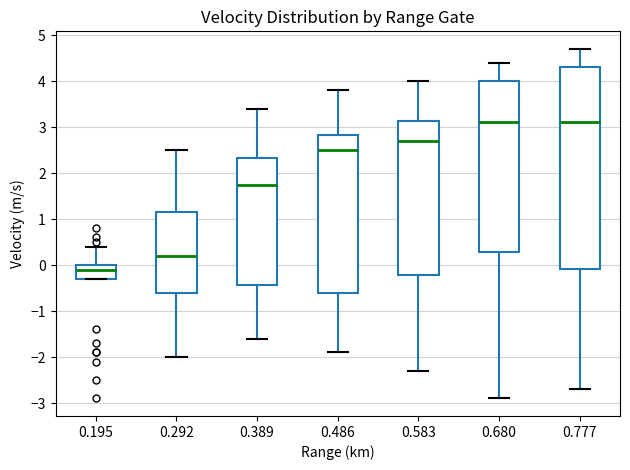

Reading left to right, transcribe this box plot: for each box, give where its median line is, the range the box spans, and where its two whiskers end, as read against the y-axis. The values are not printed on the chart, so give them approximately, as read against the axis.

0.195: median -0.1, box -0.3 to 0.0, whiskers -0.3 to 0.4
0.292: median 0.2, box -0.6 to 1.2, whiskers -2.0 to 2.5
0.389: median 1.8, box -0.4 to 2.3, whiskers -1.6 to 3.4
0.486: median 2.5, box -0.6 to 2.8, whiskers -1.9 to 3.8
0.583: median 2.7, box -0.2 to 3.1, whiskers -2.3 to 4.0
0.680: median 3.1, box 0.3 to 4.0, whiskers -2.9 to 4.4
0.777: median 3.1, box -0.1 to 4.3, whiskers -2.7 to 4.7